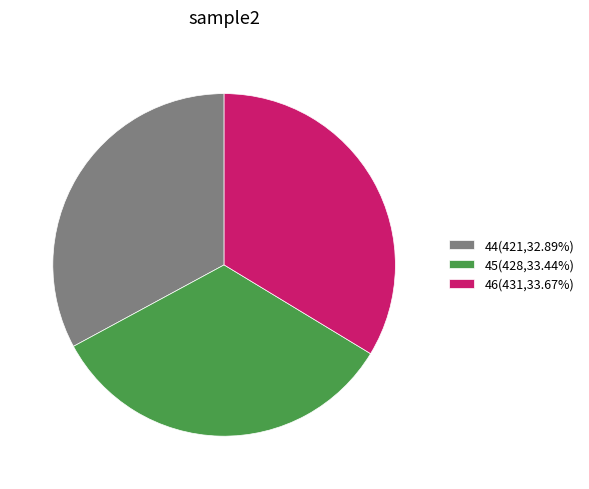

Combined, do 44(421,32.89%) and 46(431,33.67%) account for over 50%?

Yes